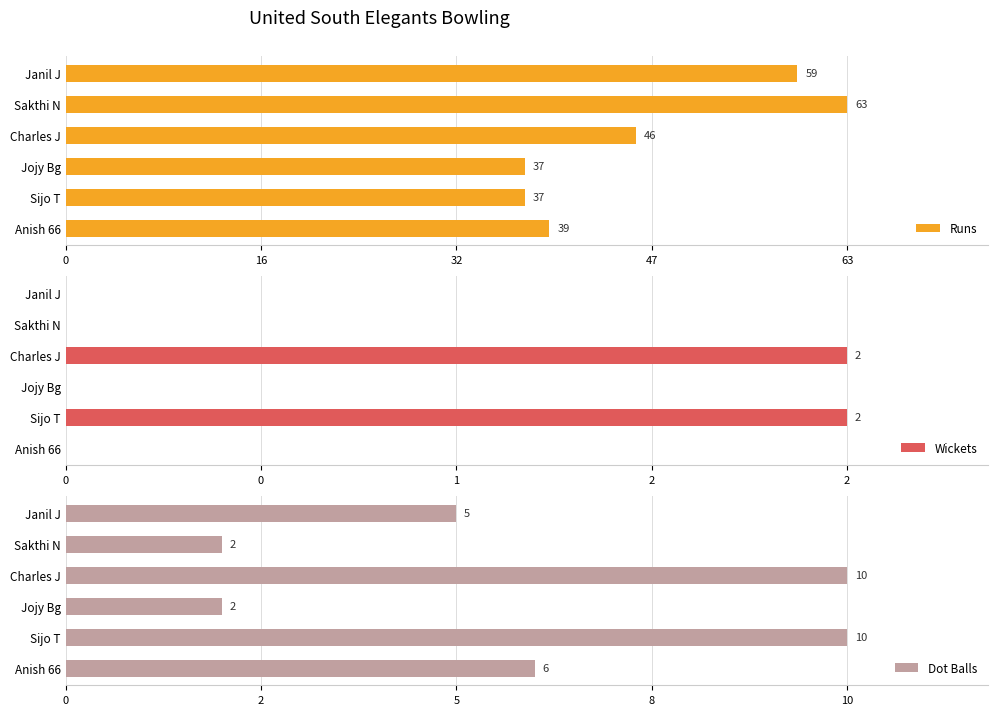

Which category has the highest value in the Runs series?

Sakthi N